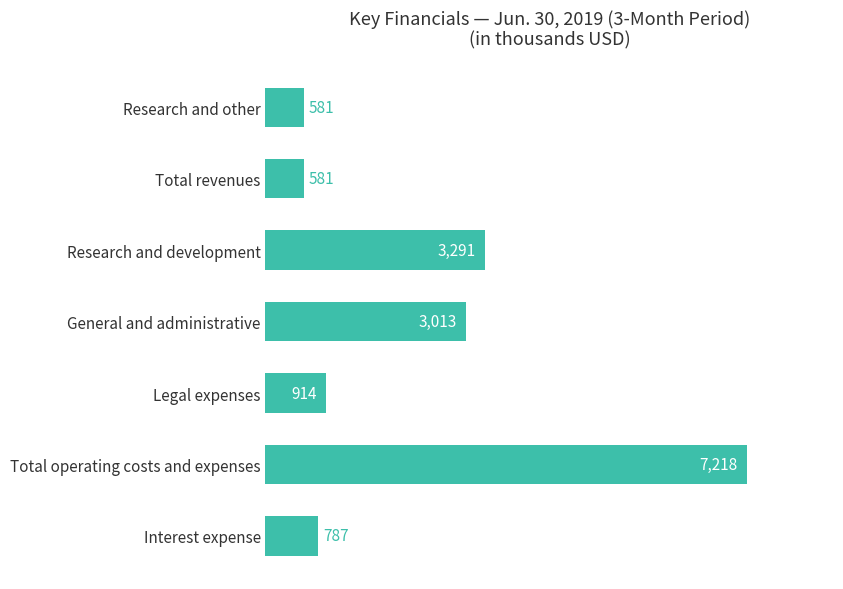

True or false: the data shows 581 at Total revenues.

True